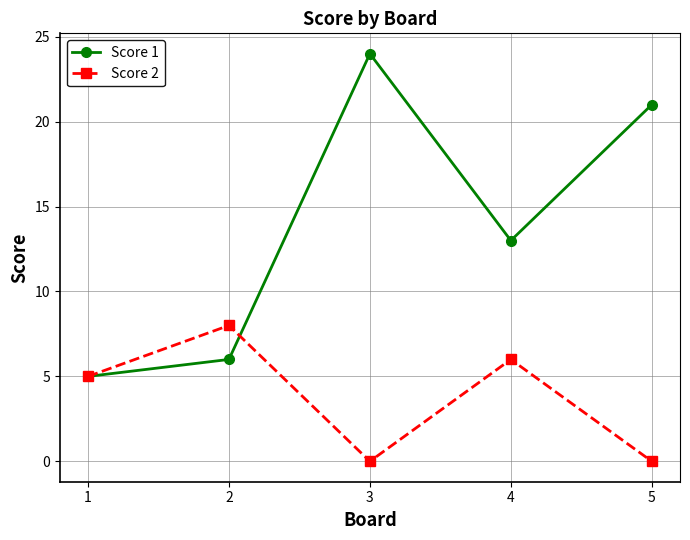

At which category is the sum across all series the highest?

3